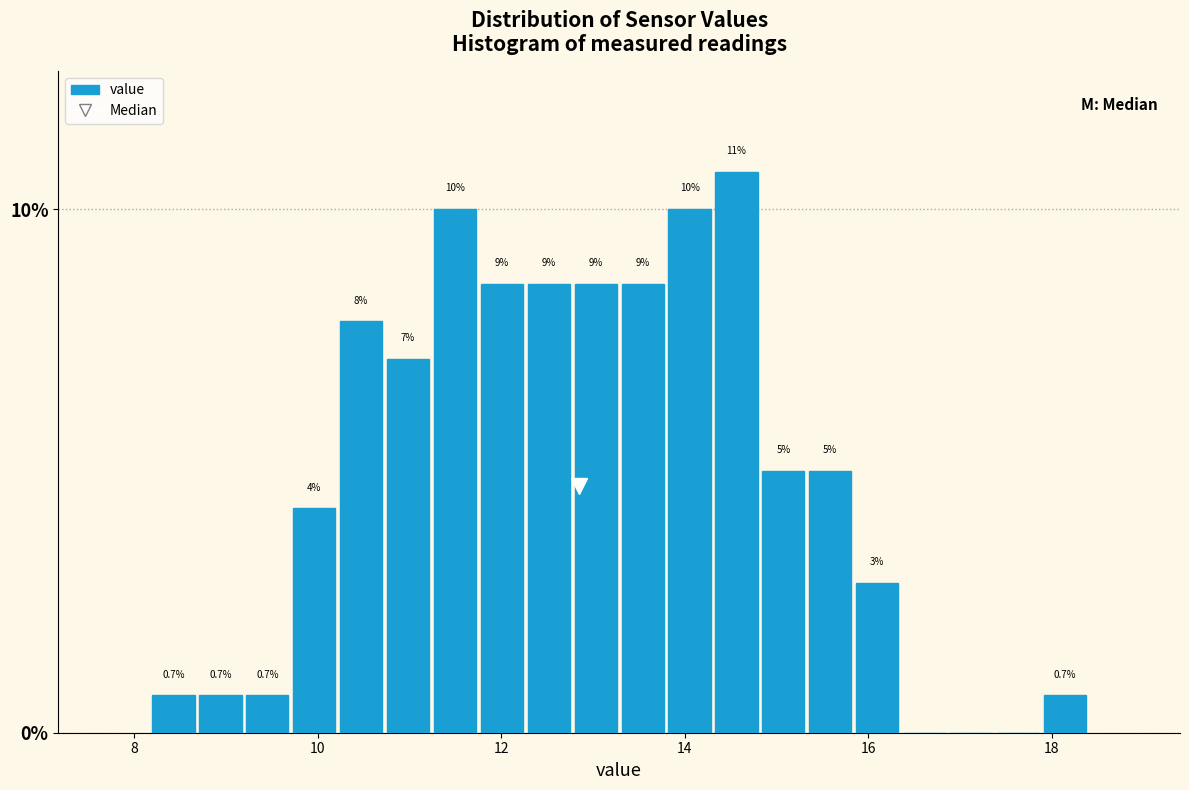

Read against the x-axis, roughly where is the centre of the tallest bar?

14.6